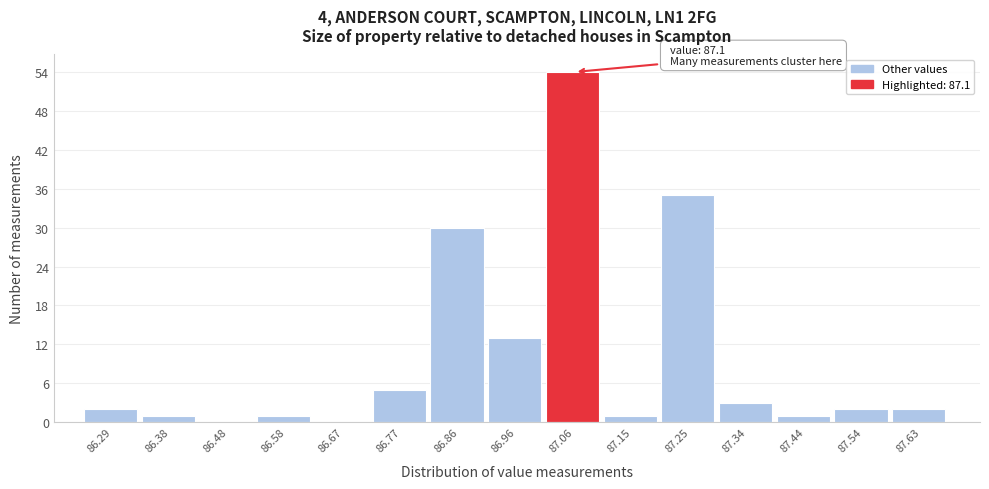

Which range on the x-axis has the tallest bar?

87.008 to 87.104